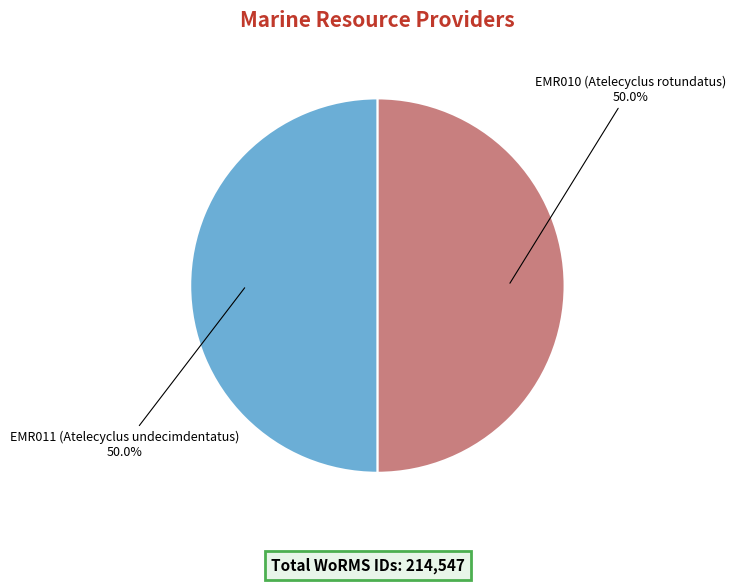

How much of the chart is everything except EMR010 (Atelecyclus rotundatus)?

50.0%